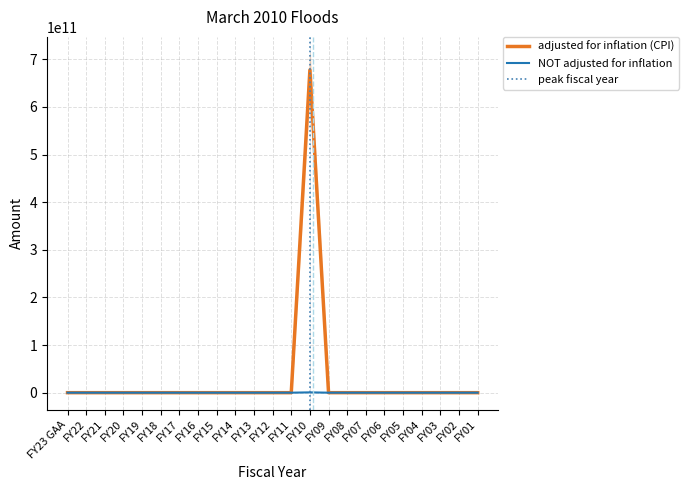

How many values in the NOT adjusted for inflation series exceed 0?

1